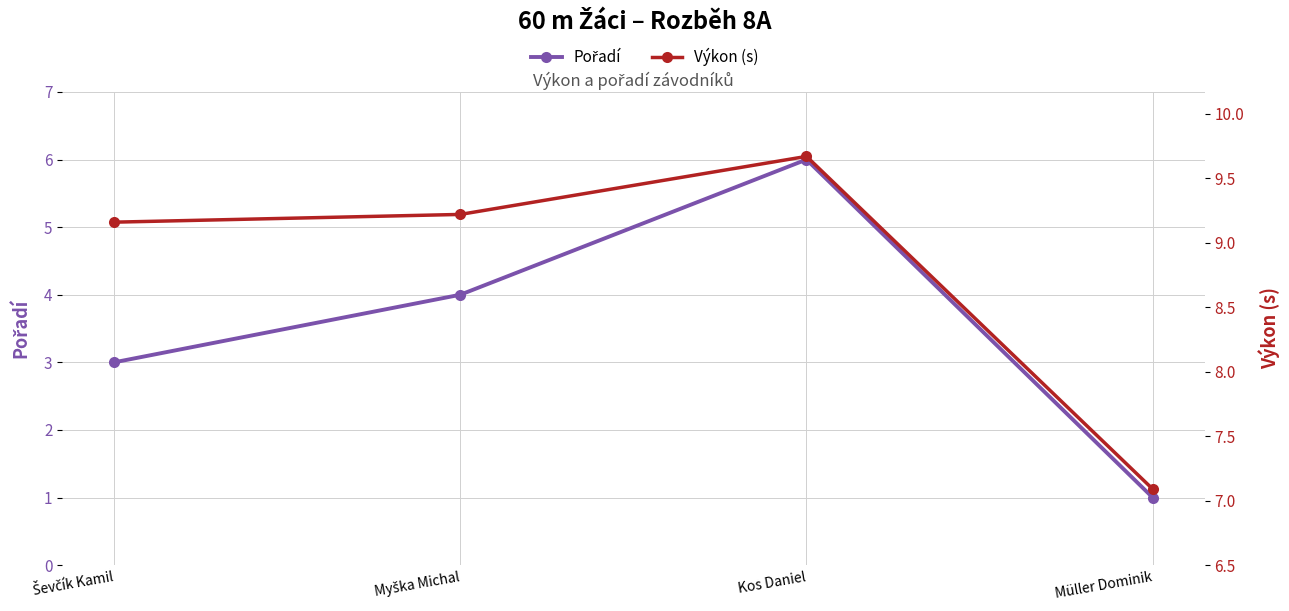

The value of Pořadí at Kos Daniel is 4.2. True or false?

False